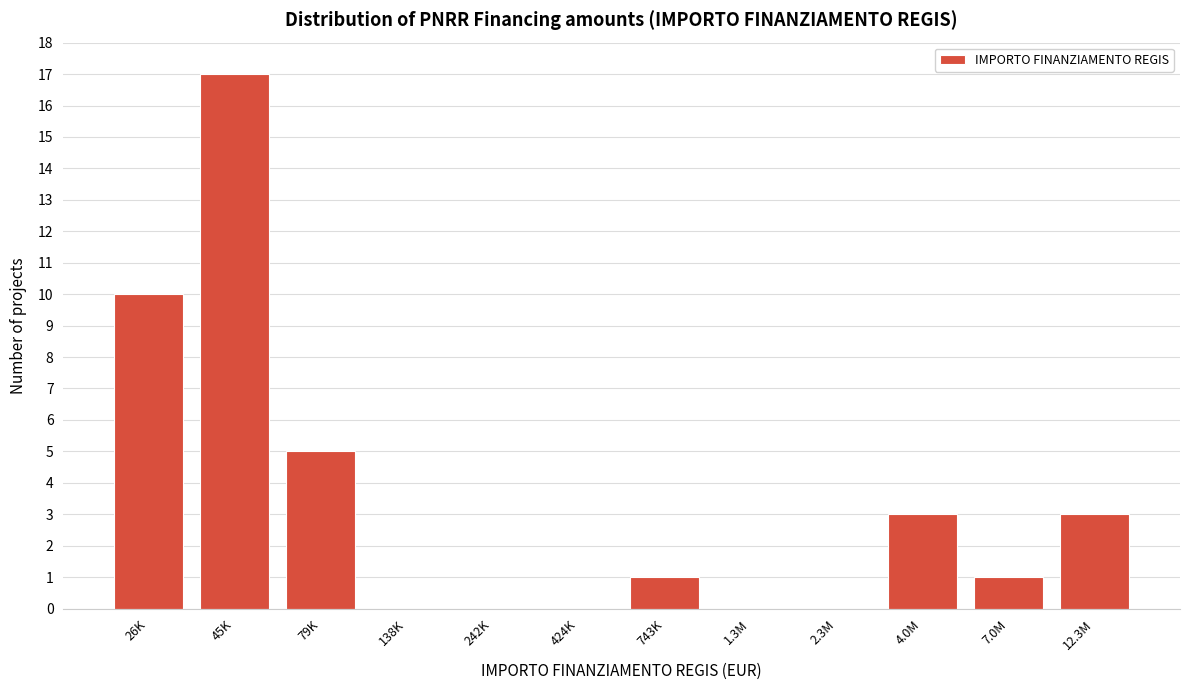

Reading right to left, list all the values displayed in this chart.

12.3M=3	7.0M=1	4.0M=3	2.3M=0	1.3M=0	743K=1	424K=0	242K=0	138K=0	79K=5	45K=17	26K=10